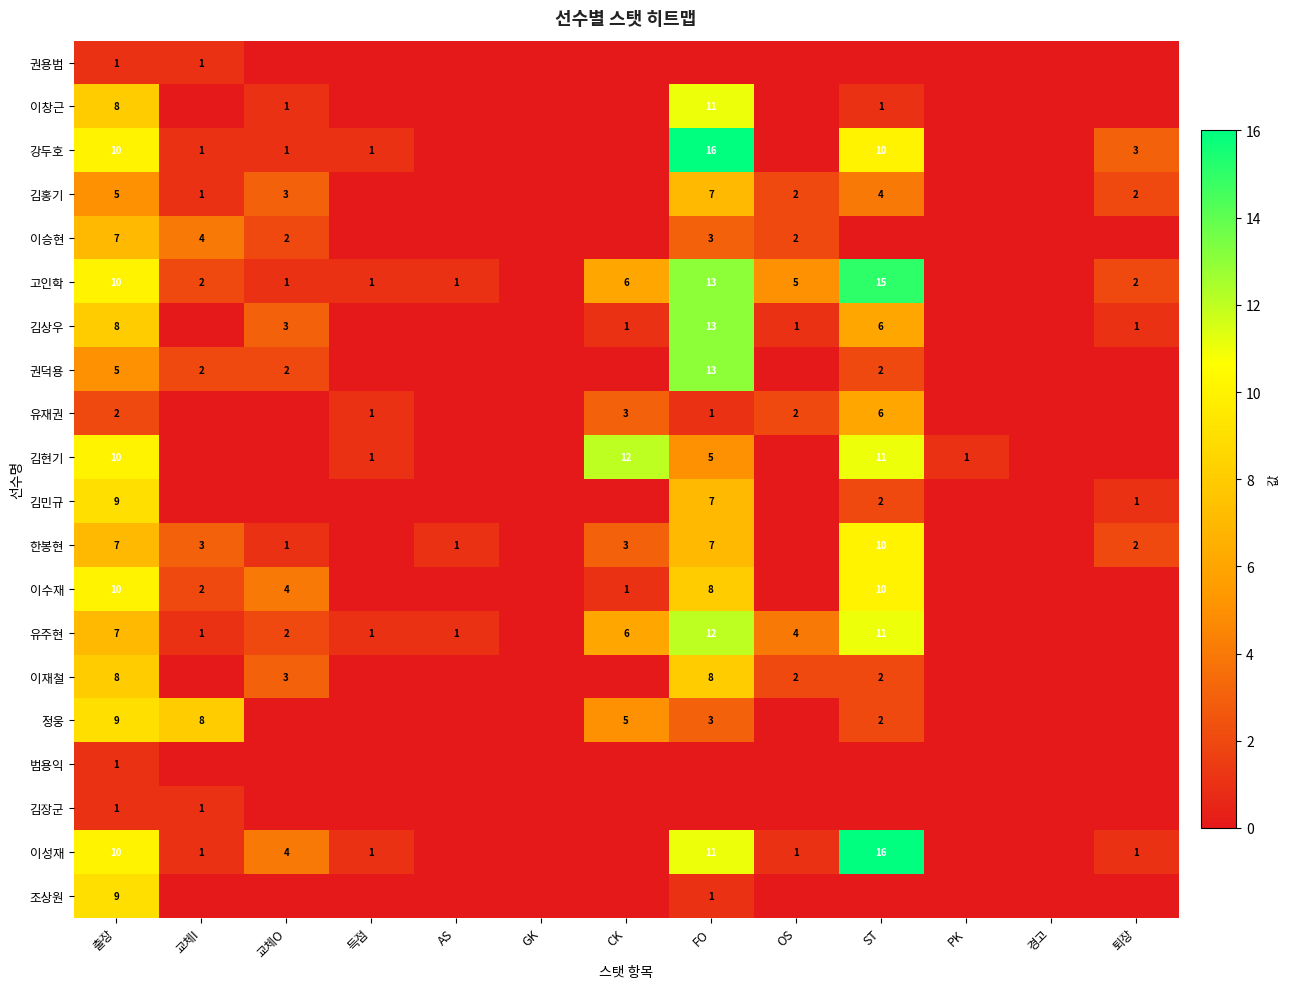

What is the spread (max minus min) of values at 출장?

9